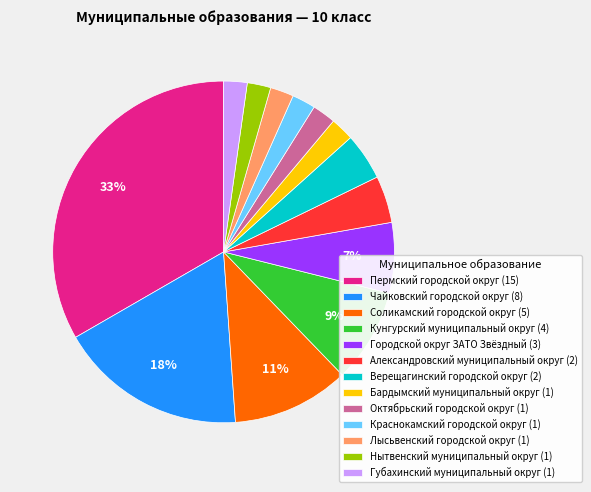

What percentage is the Соликамский городской округ slice, to the nearest percent?

11%